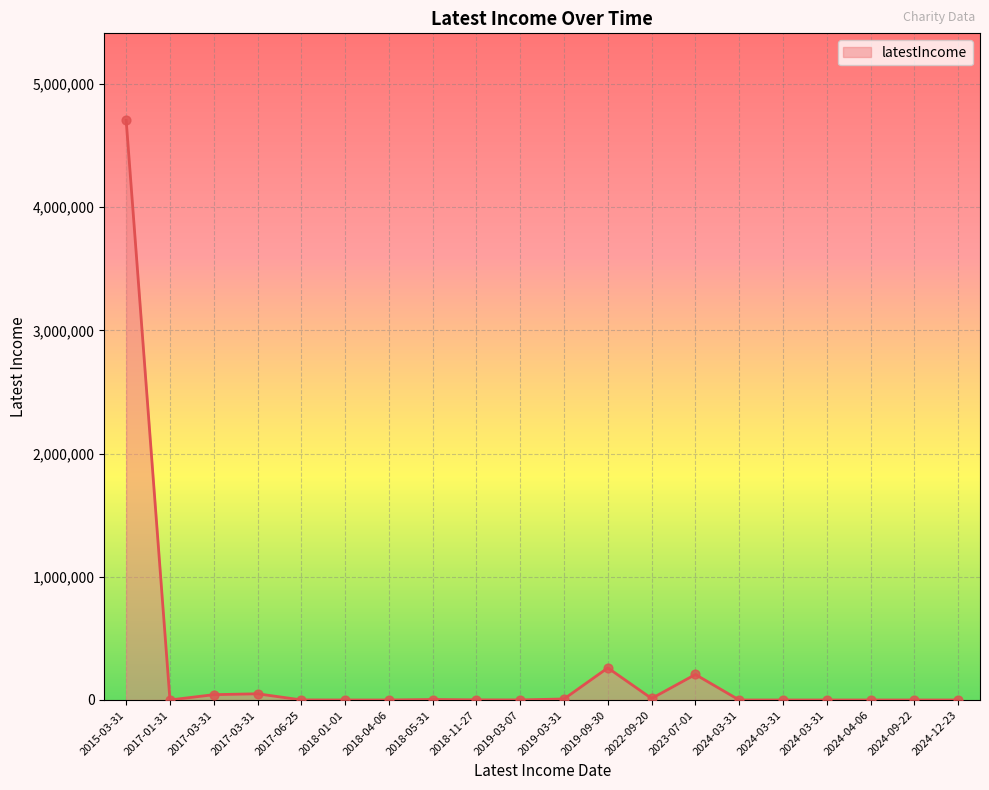

Between 2018-05-31 and 2022-09-20, which is larger?

2022-09-20